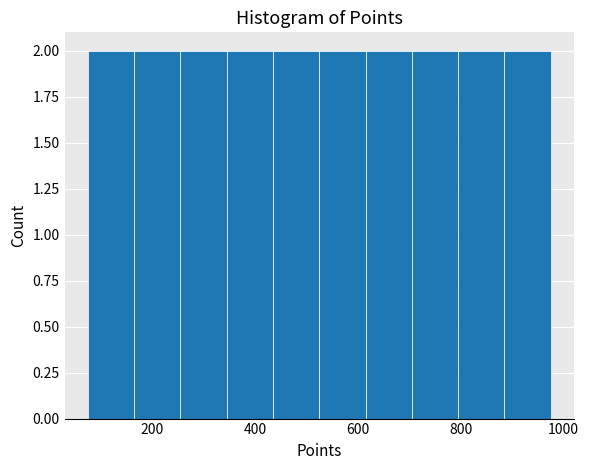

Reading left to right, list every bar in this chart as the range it spans on the x-axis followed by its height. Neither the bar edges nor the heights are printed on the chart, so give them approximately, as read against the axes.

75 to 165: 2
165 to 255: 2
255 to 345: 2
345 to 435: 2
435 to 525: 2
525 to 615: 2
615 to 705: 2
705 to 795: 2
795 to 885: 2
885 to 975: 2